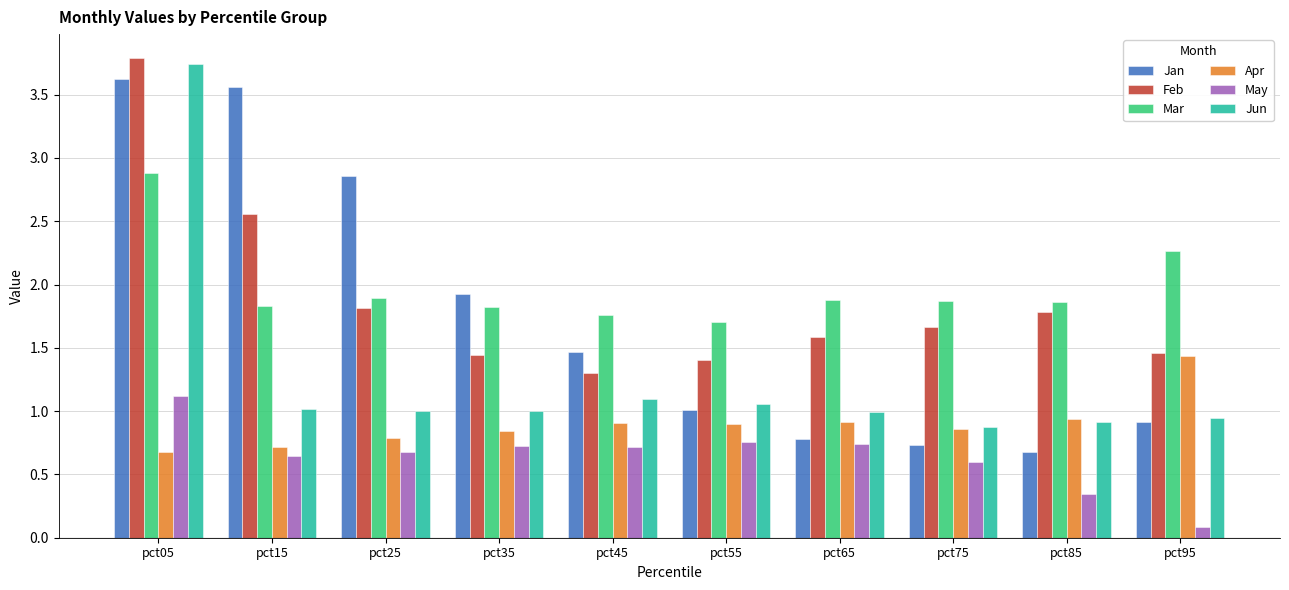

True or false: Feb has a value of 1.5 at pct95.

True